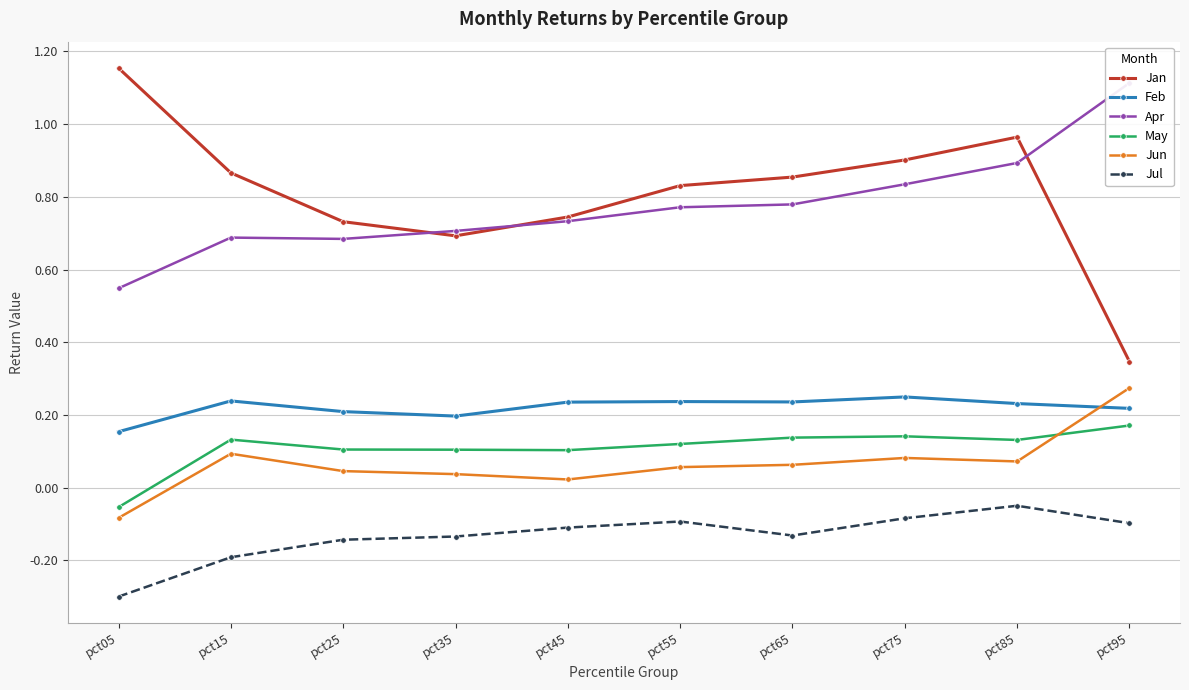

What value does the Apr series have at pct25?

0.7